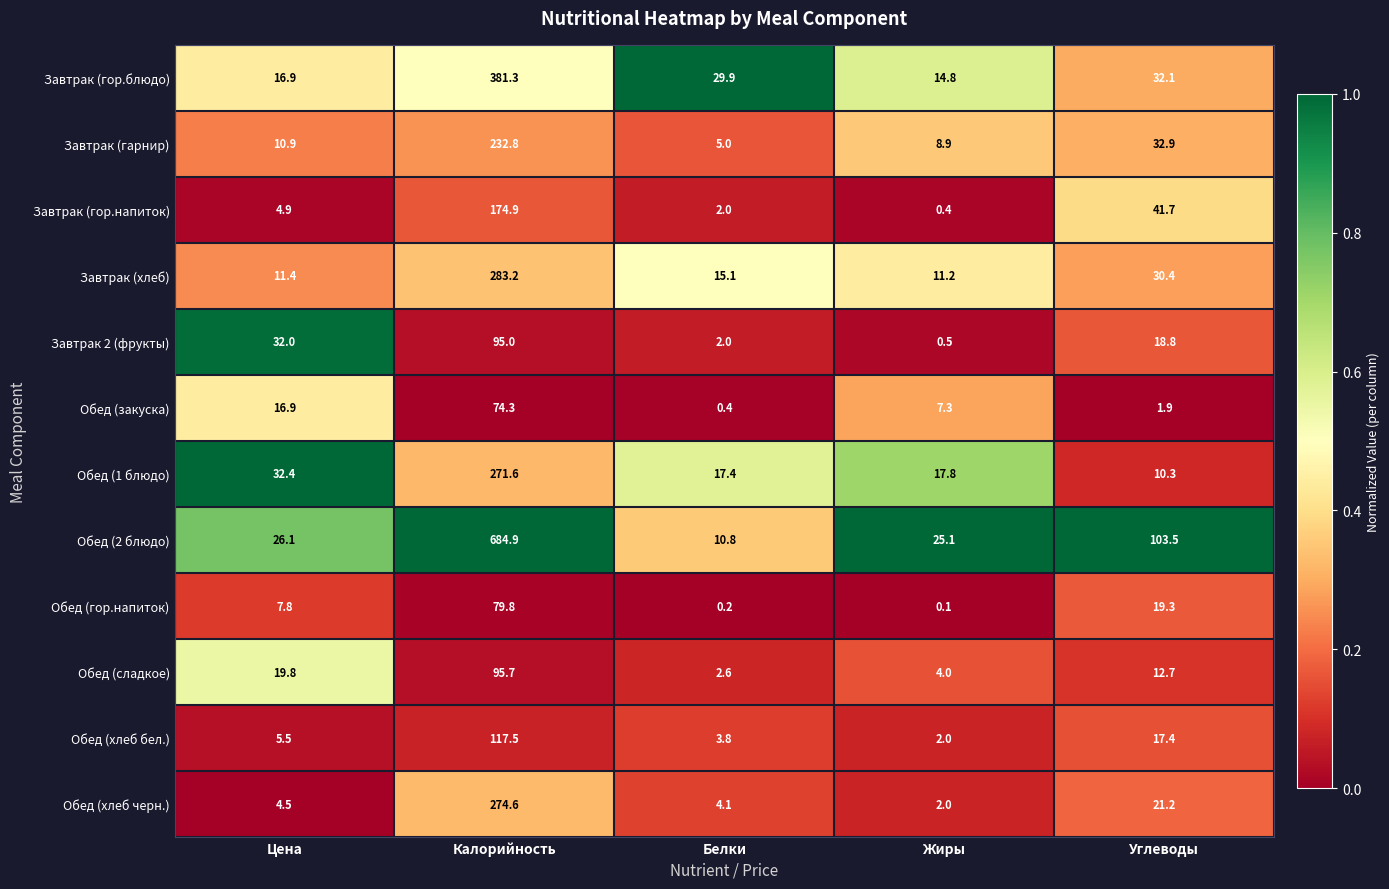

Rank the series by their maximum value, from lowest to highest.

Обед (закуска), Обед (гор.напиток), Завтрак 2 (фрукты), Обед (сладкое), Обед (хлеб бел.), Завтрак (гор.напиток), Завтрак (гарнир), Обед (1 блюдо), Обед (хлеб черн.), Завтрак (хлеб), Завтрак (гор.блюдо), Обед (2 блюдо)